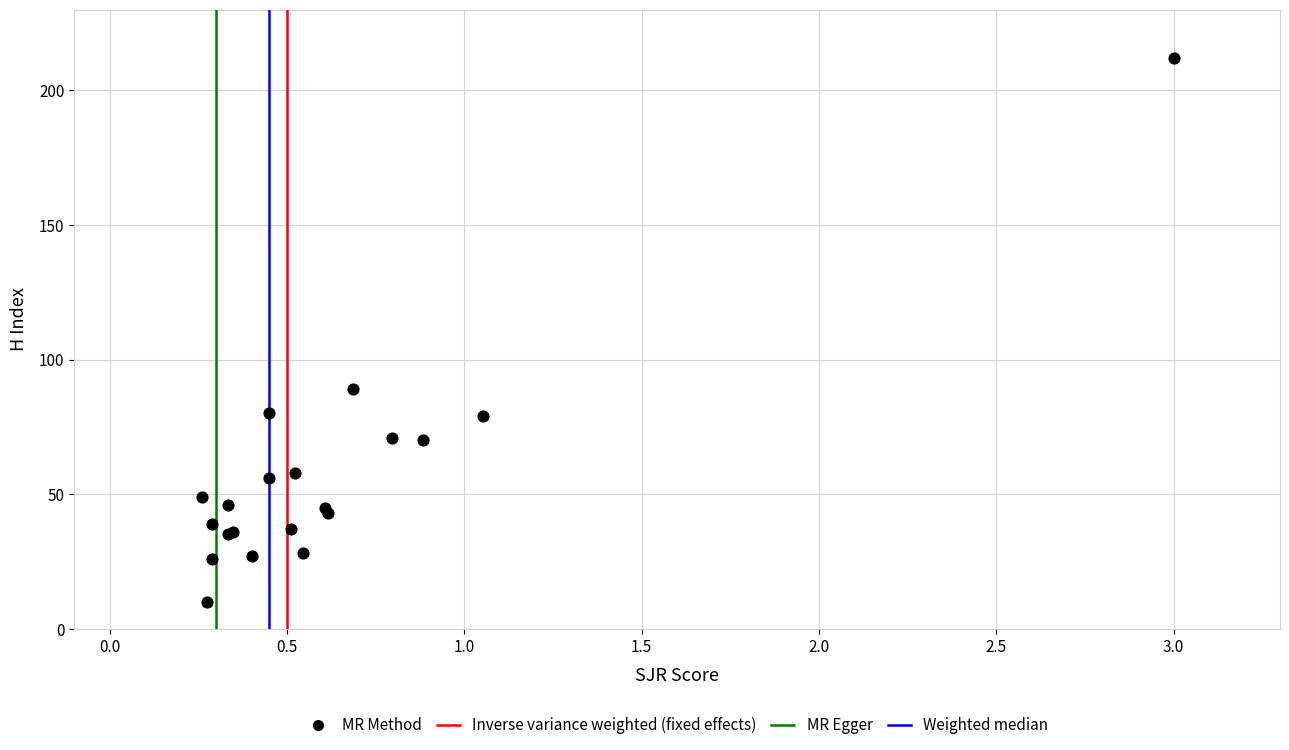

What Y value in the scatter plot is closest to 111?

89